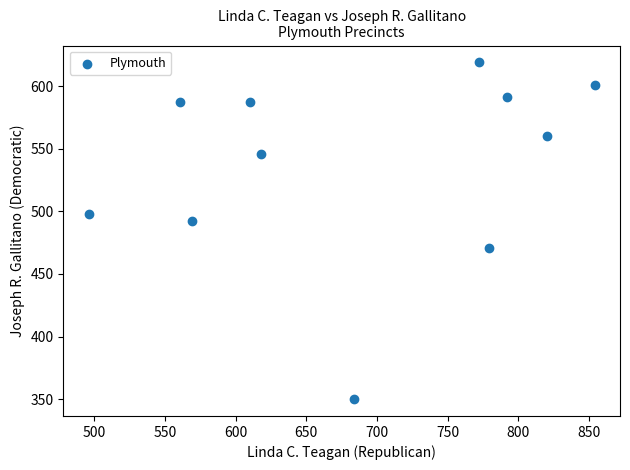

What Y value in the scatter plot is closest to 484?

492